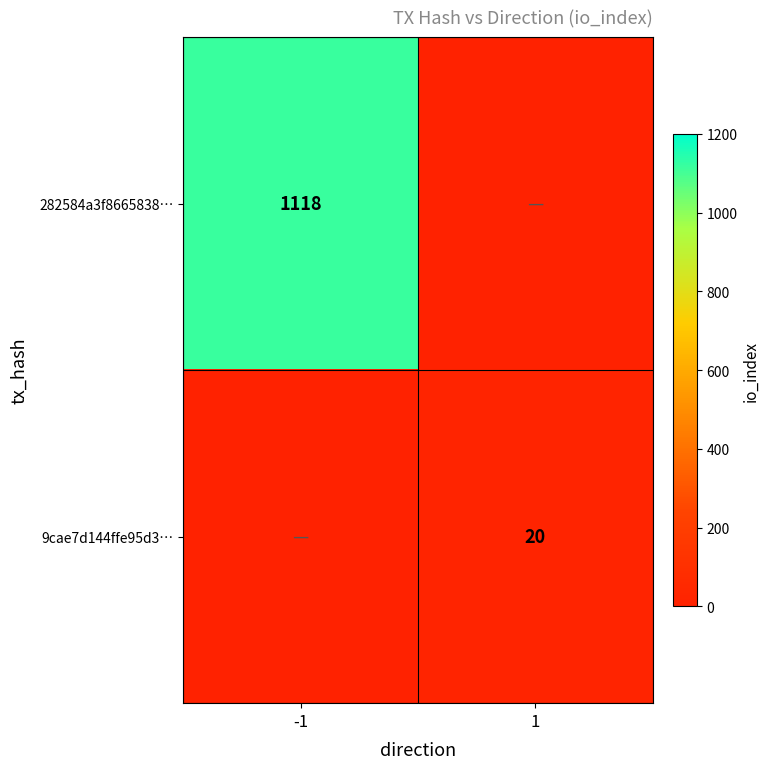

What is the spread (max minus min) of values at -1?

1118